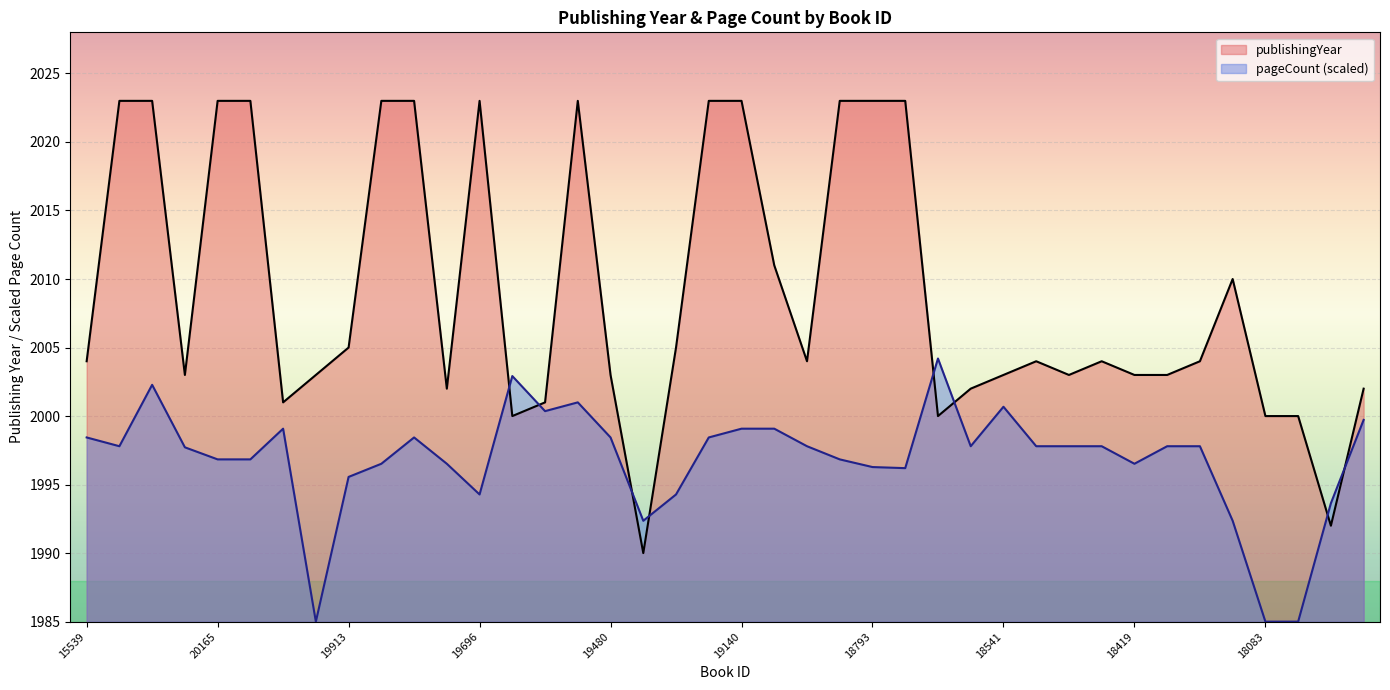

How many lines are shown in the chart?

2